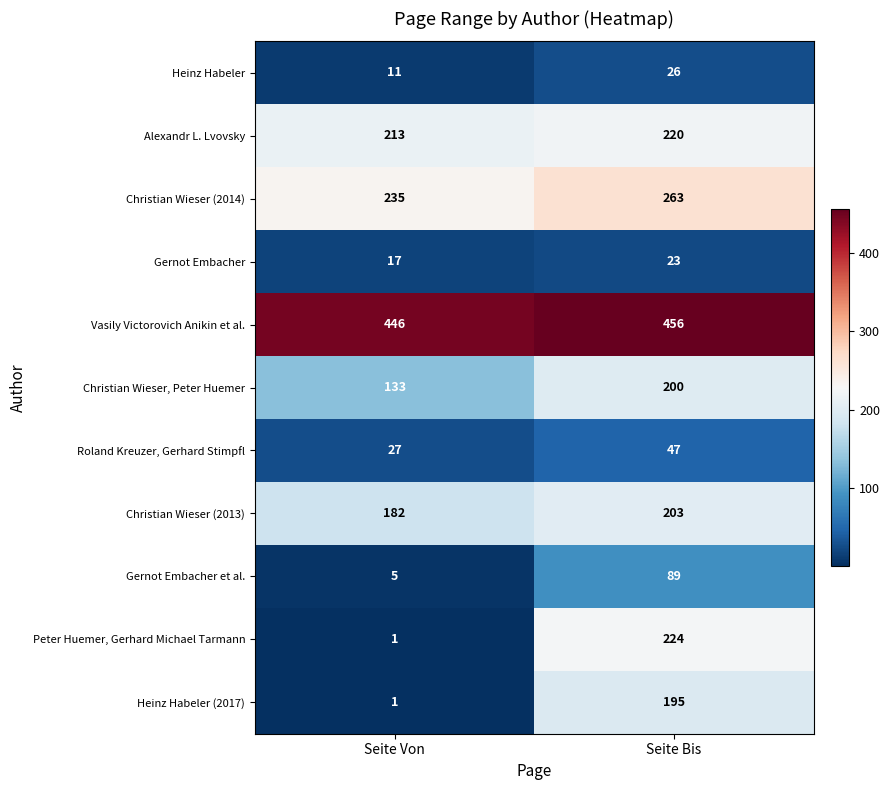

True or false: Christian Wieser (2013) has a value of 317 at Seite Bis.

False